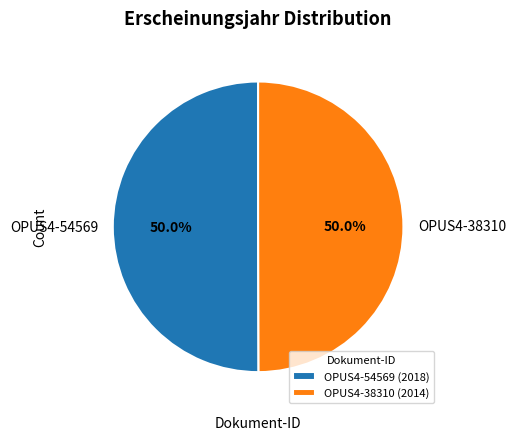

Is it true that OPUS4-54569 is 39% of the pie?

False